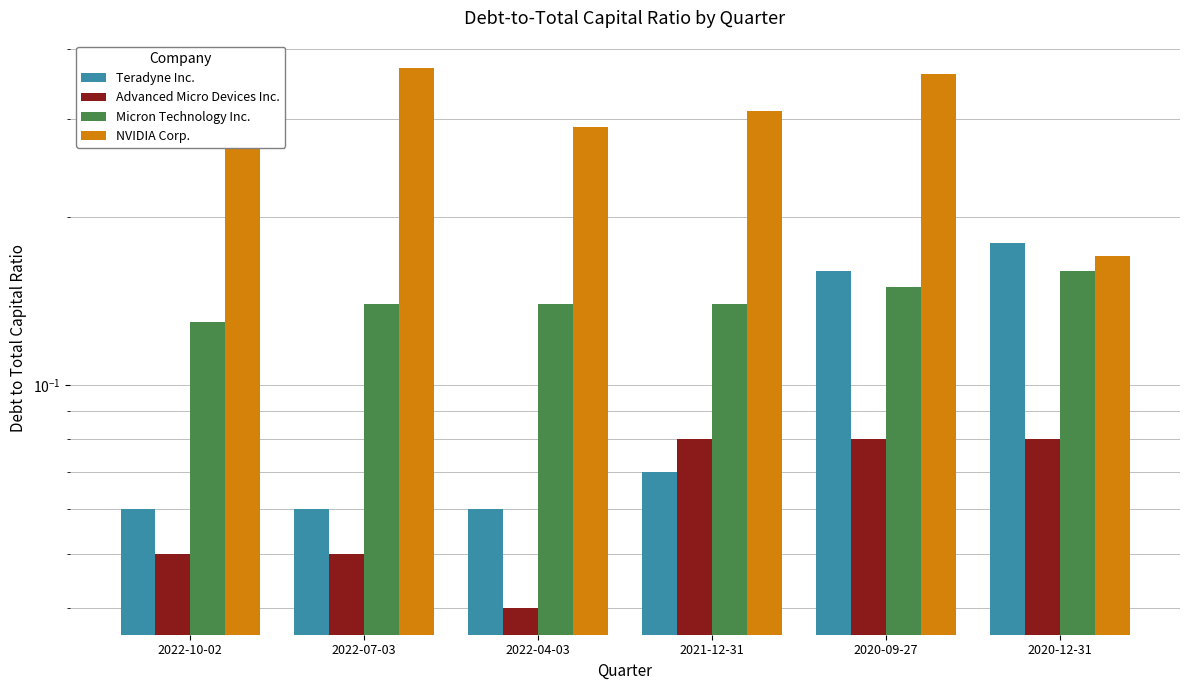

Which series has the largest total across all categories?

NVIDIA Corp.